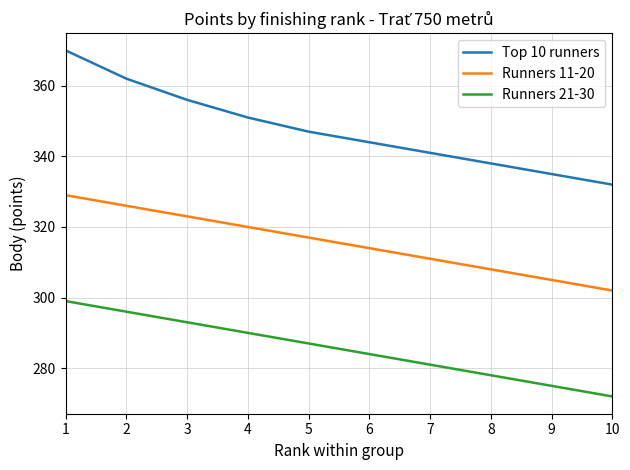

Count the number of categories in the chart.

10